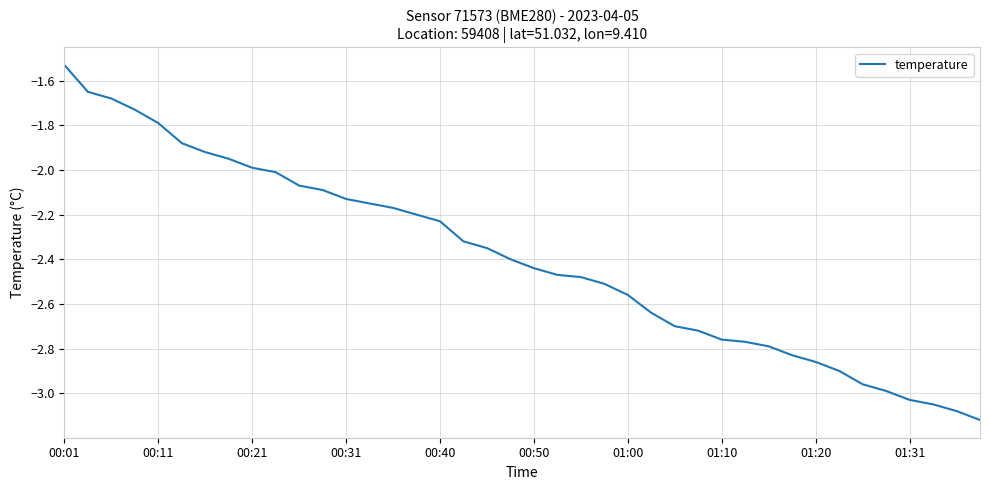

How many lines are shown in the chart?

1